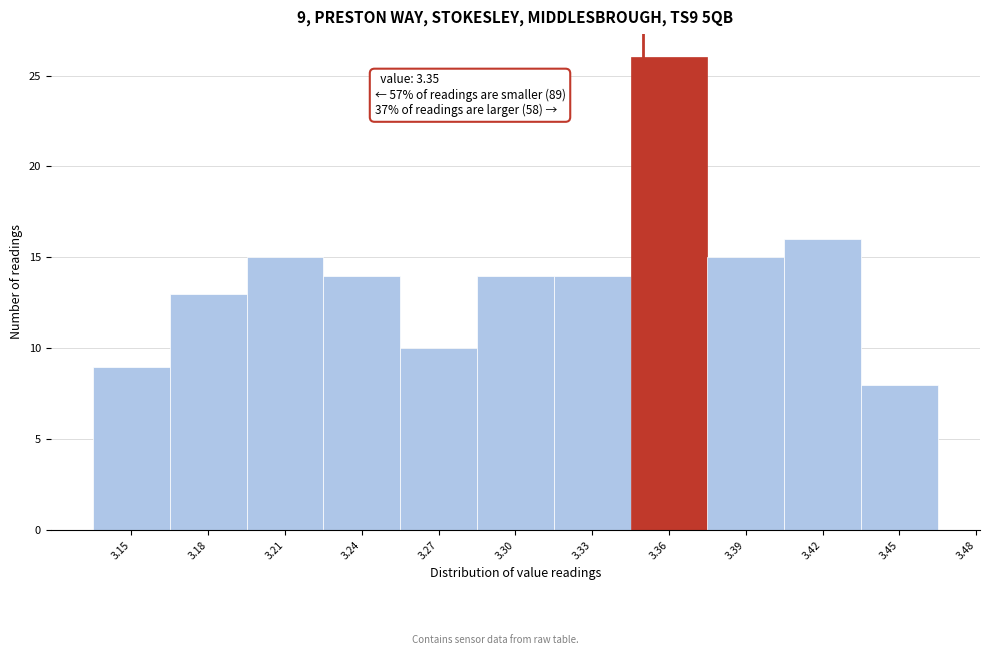

Which range on the x-axis has the tallest bar?

3.345 to 3.375